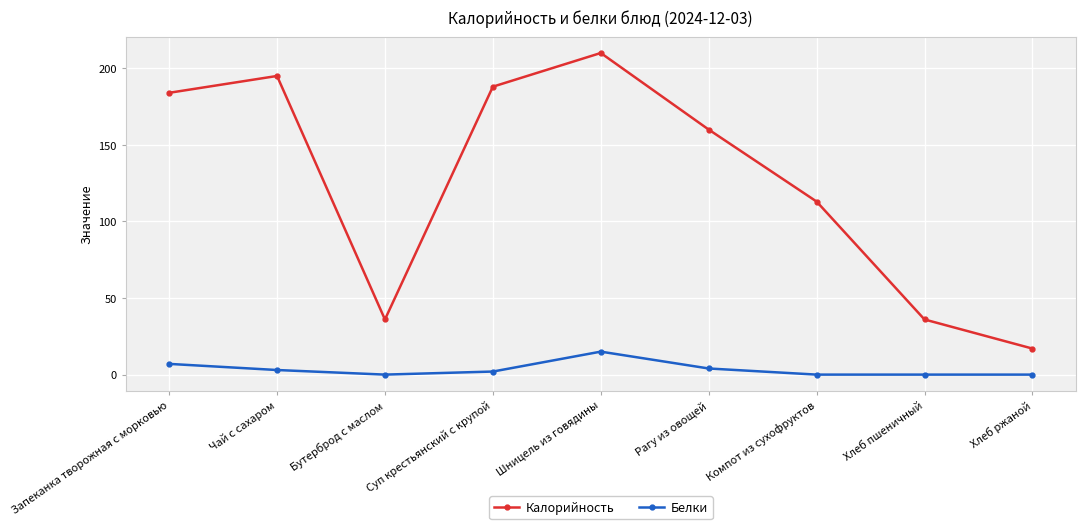

Count the number of data series in this chart.

2